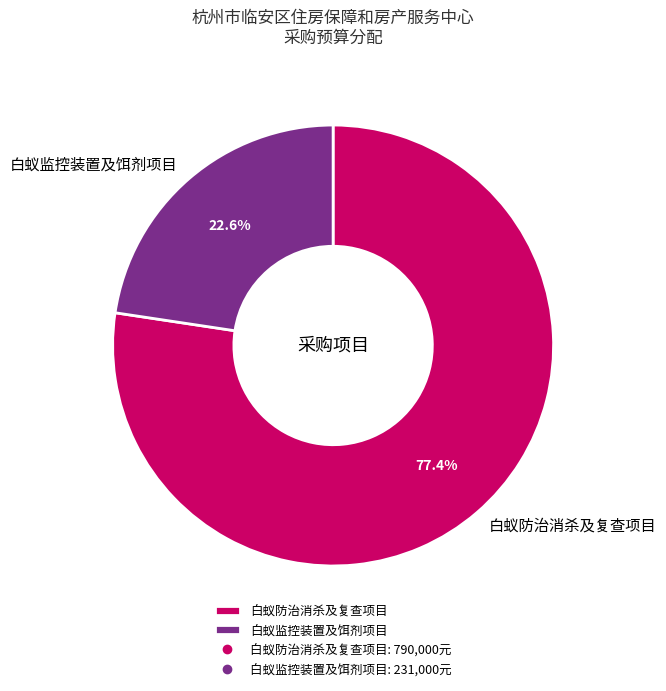

Is it true that 白蚁监控装置及饵剂项目 is 10% of the pie?

False